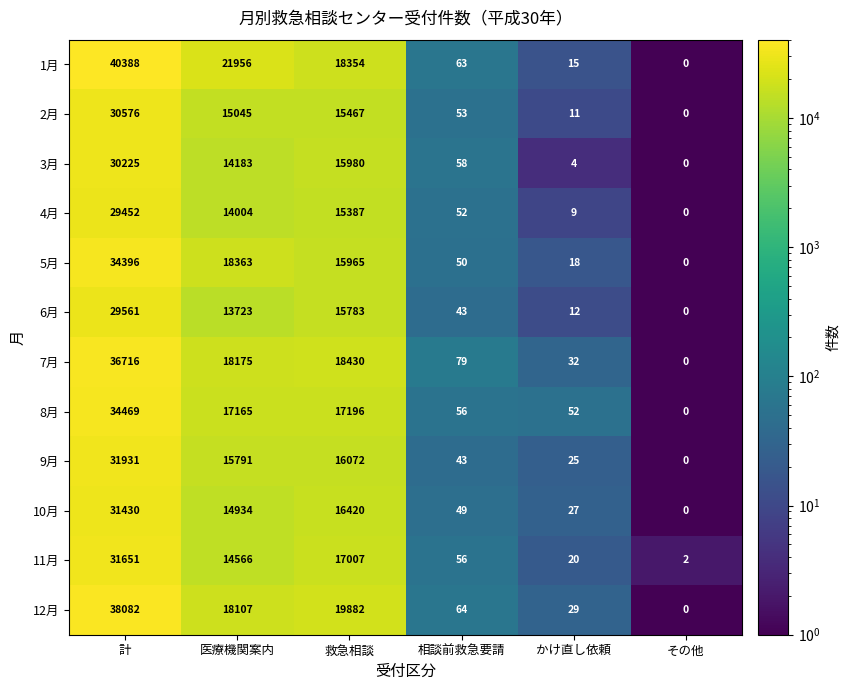

At which label does 11月 first exceed 14566?

計